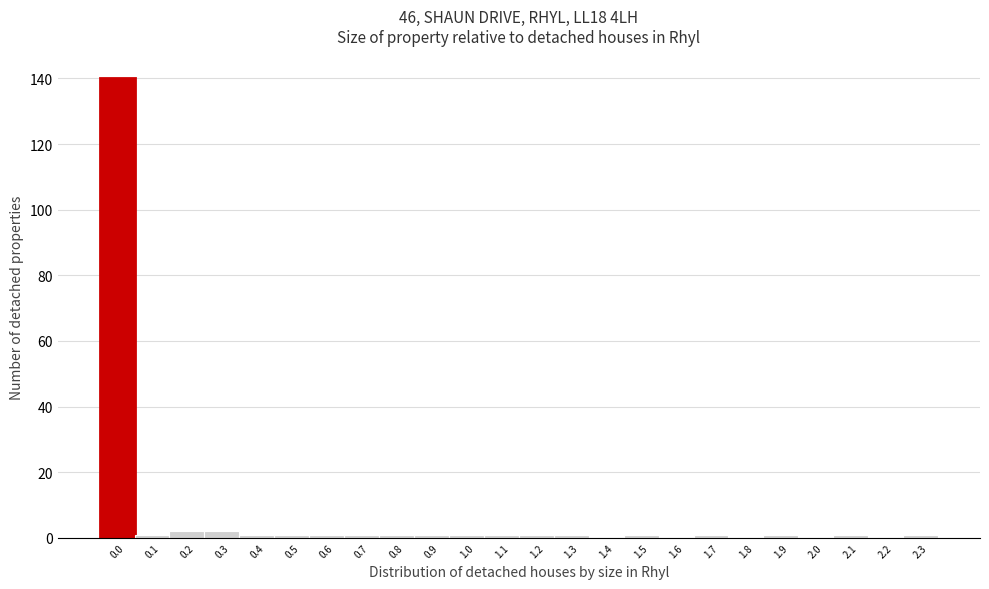

Reading right to left, list all the values displayed in this chart.

2.3=1	2.2=0	2.1=1	2.0=0	1.9=1	1.8=0	1.7=1	1.6=0	1.5=1	1.4=0	1.3=1	1.2=1	1.1=1	1.0=1	0.9=1	0.8=1	0.7=1	0.6=1	0.5=1	0.4=1	0.3=2	0.2=2	0.1=1	0.0=140